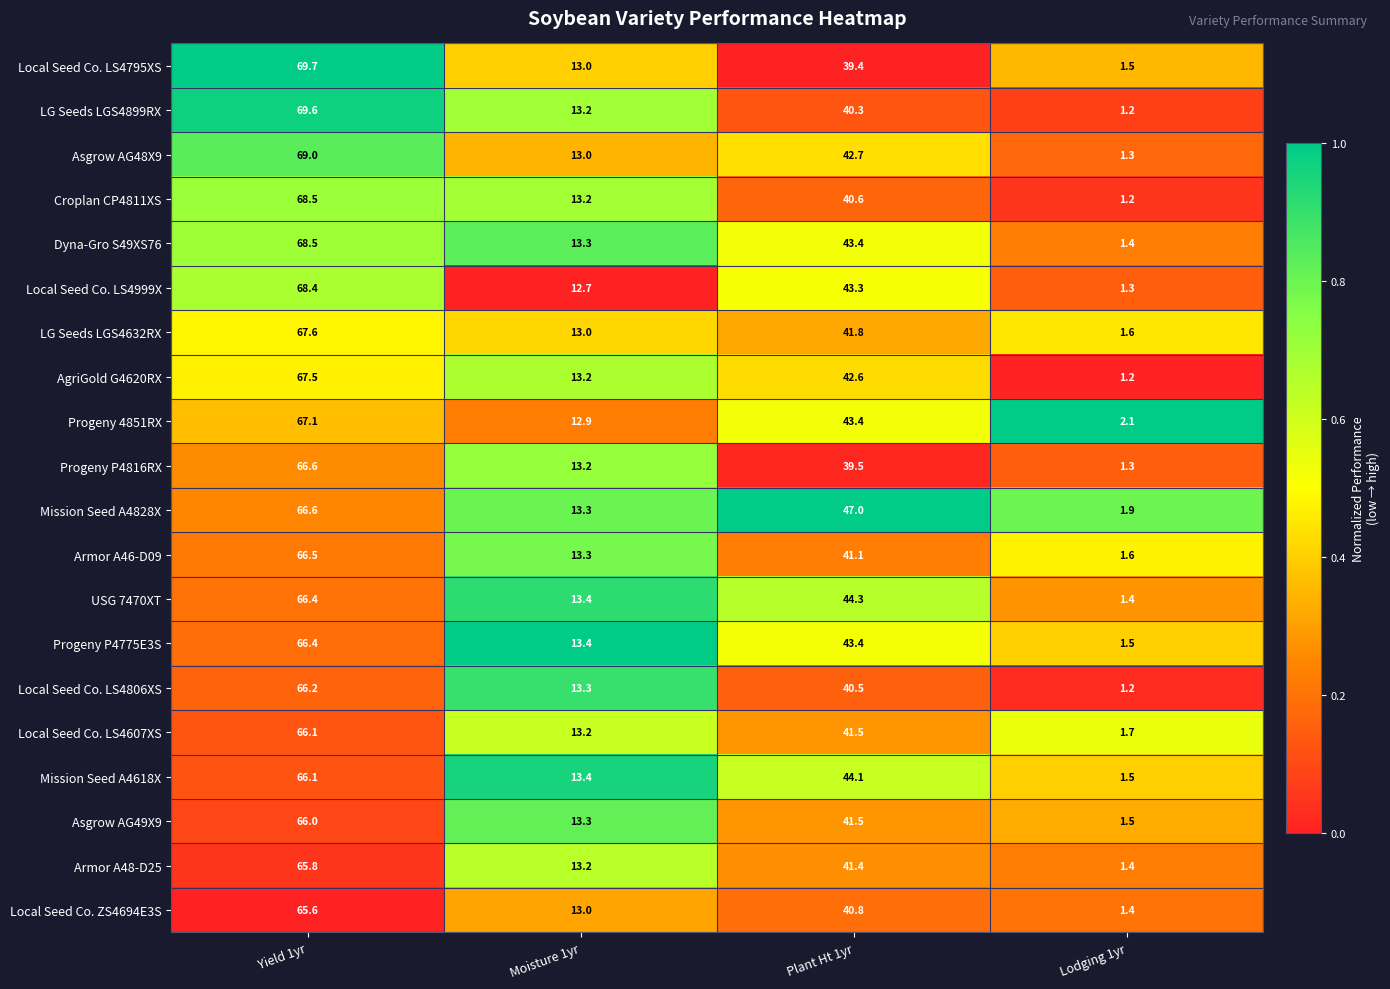

At which category does the chart reach its minimum across all series?

Lodging 1yr